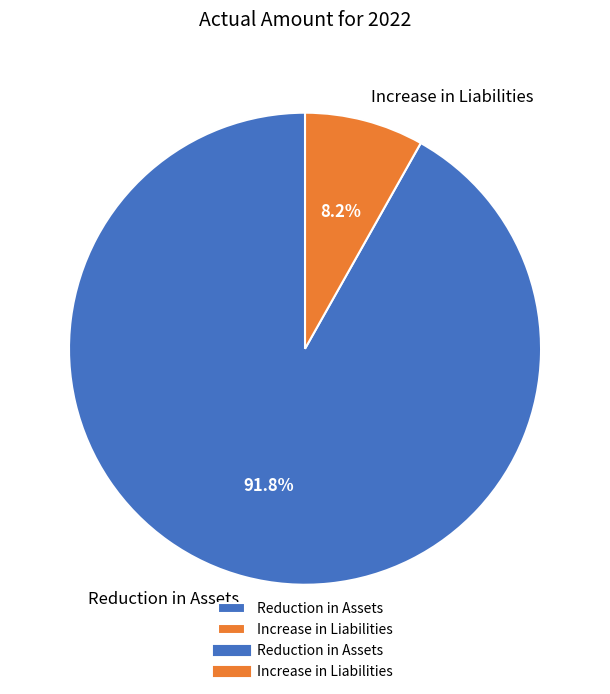

True or false: Reduction in Assets accounts for 99% of the total.

False